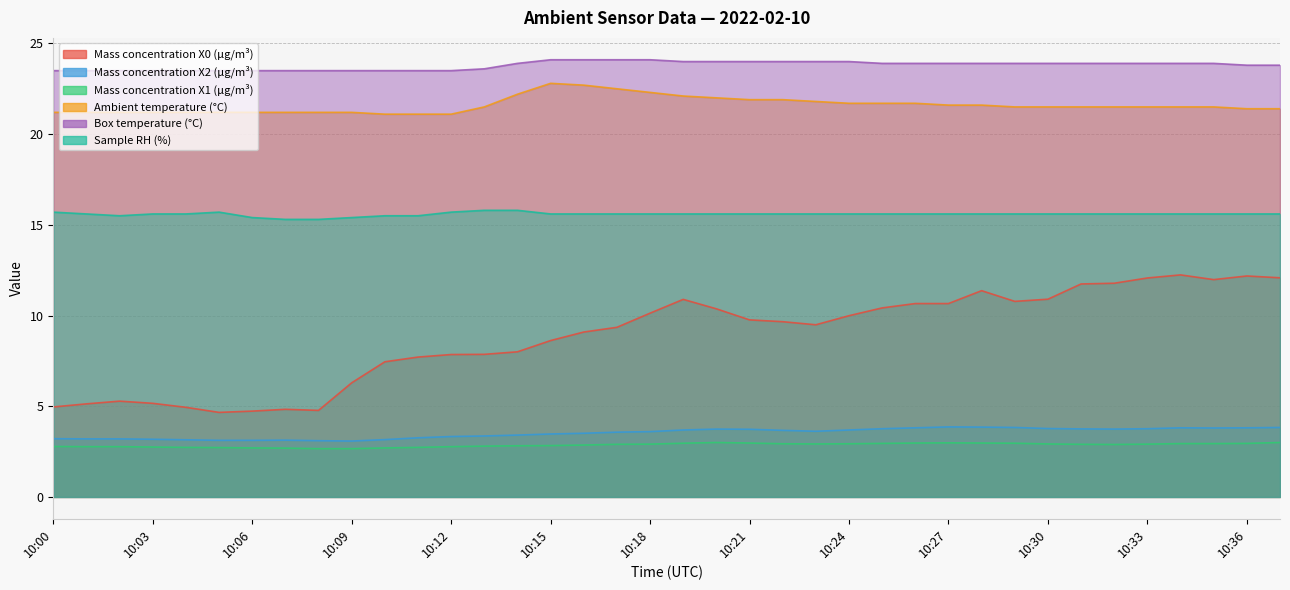

Which category has the highest value across all series?

10:15